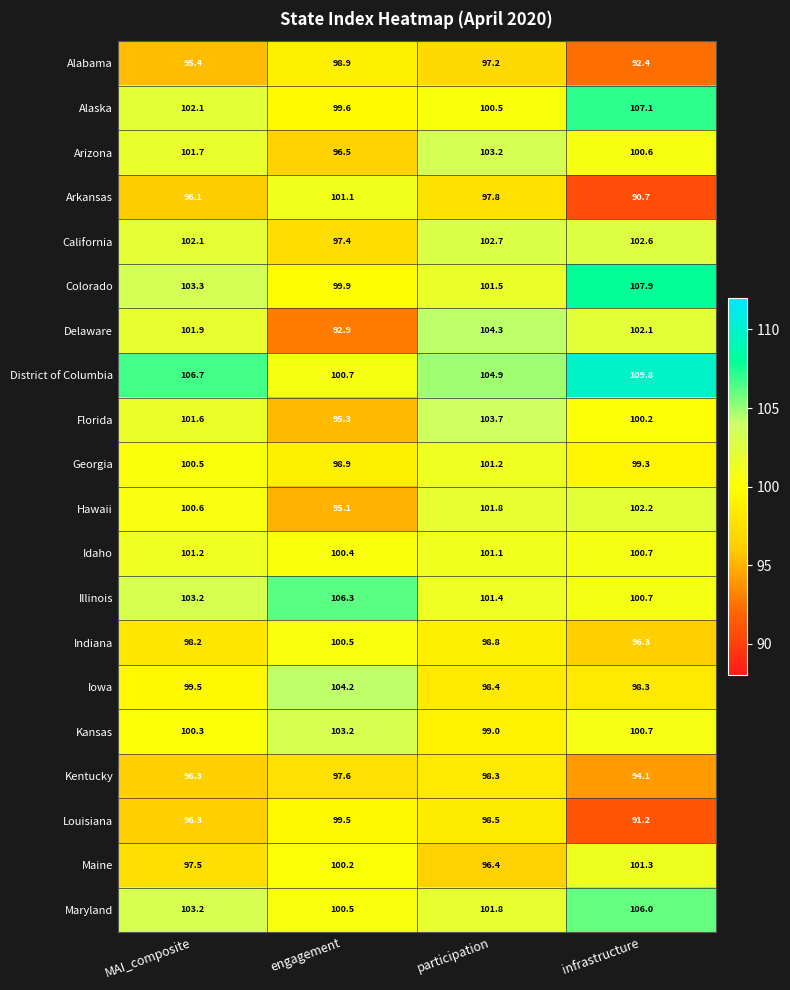

Which series changed the most between MAI_composite and participation?

Delaware